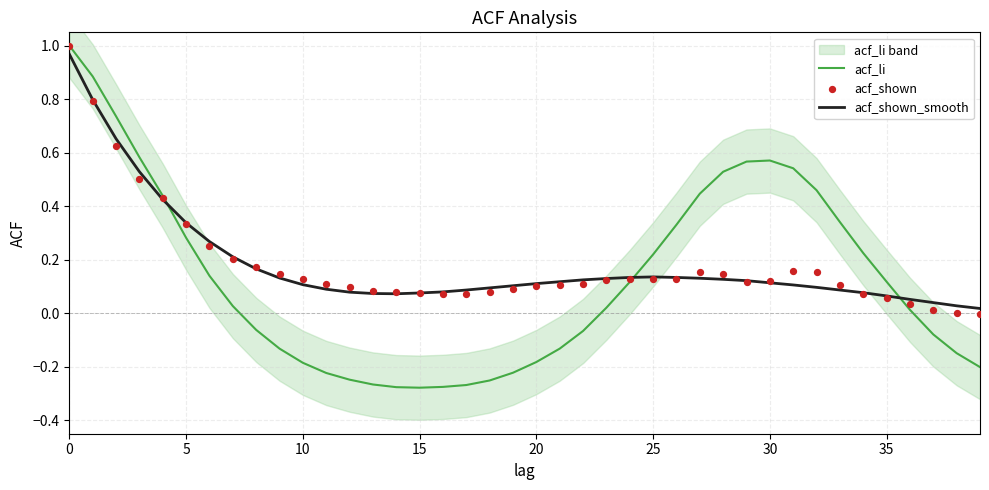

Which series has the largest total across all categories?

acf_shown